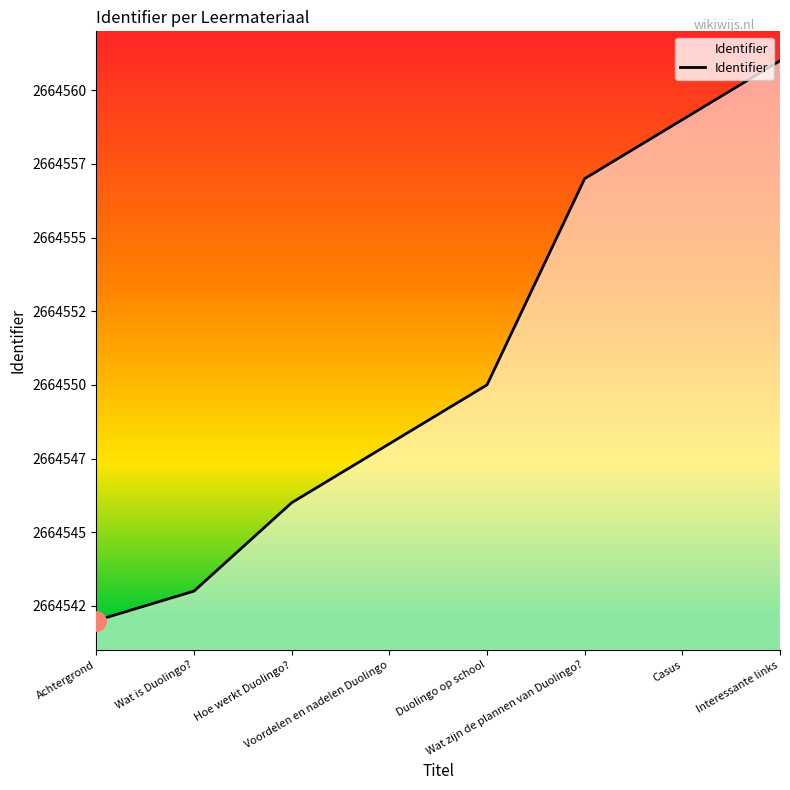

What is the value of the 2nd point from the left?

2664543